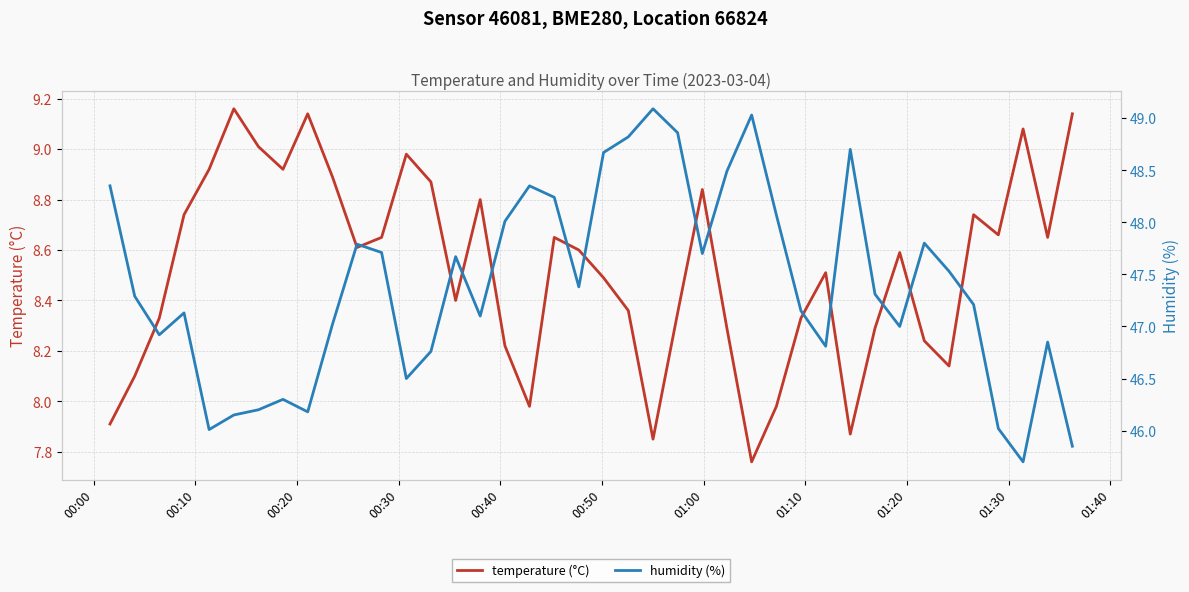

Reading left to right, list all the values displayed in this chart.

temperature (°C): 7.9	8.1	8.3	8.7	8.9	9.2	9.0	8.9	9.1	8.9	8.6	8.7	9.0	8.9	8.4	8.8	8.2	8.0	8.7	8.6	8.5	8.4	7.8	8.3	8.8	8.3	7.8	8.0	8.3	8.5	7.9	8.3	8.6	8.2	8.1	8.7	8.7	9.1	8.7	9.1
humidity (%): 48.4	47.3	46.9	47.1	46.0	46.1	46.2	46.3	46.2	47.0	47.8	47.7	46.5	46.8	47.7	47.1	48.0	48.4	48.2	47.4	48.7	48.8	49.1	48.9	47.7	48.5	49.0	48.1	47.1	46.8	48.7	47.3	47.0	47.8	47.5	47.2	46.0	45.7	46.9	45.9